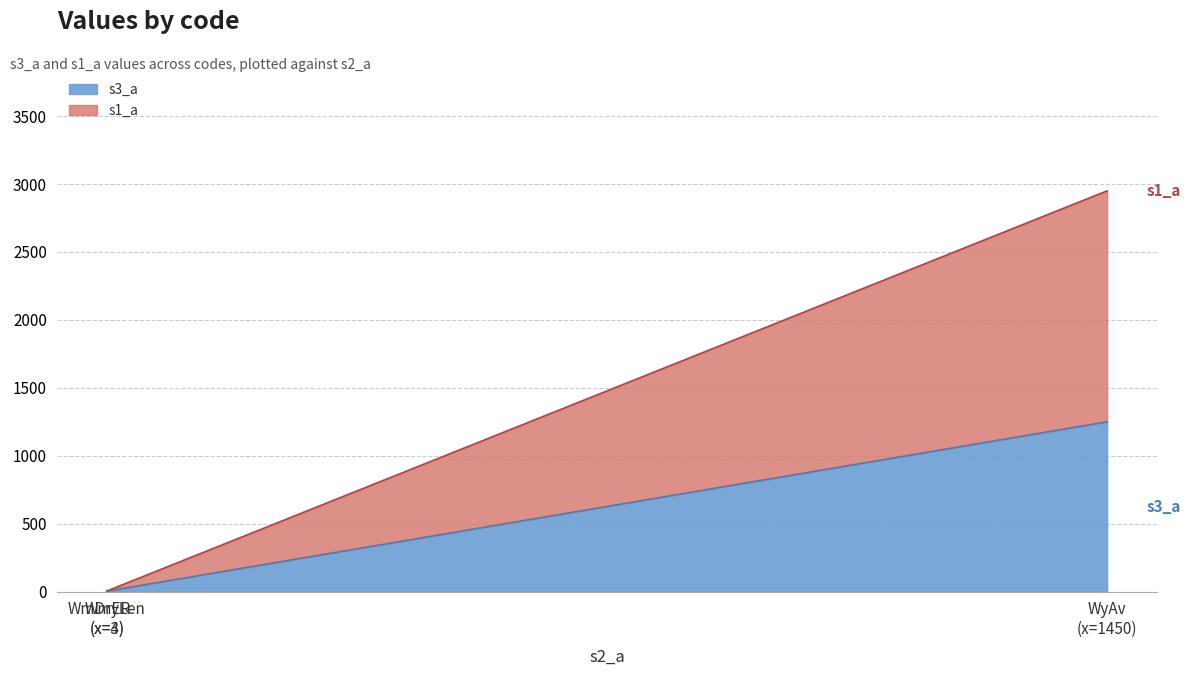

What is the difference between the maximum and second lowest values in the s1_a series?

1698.0